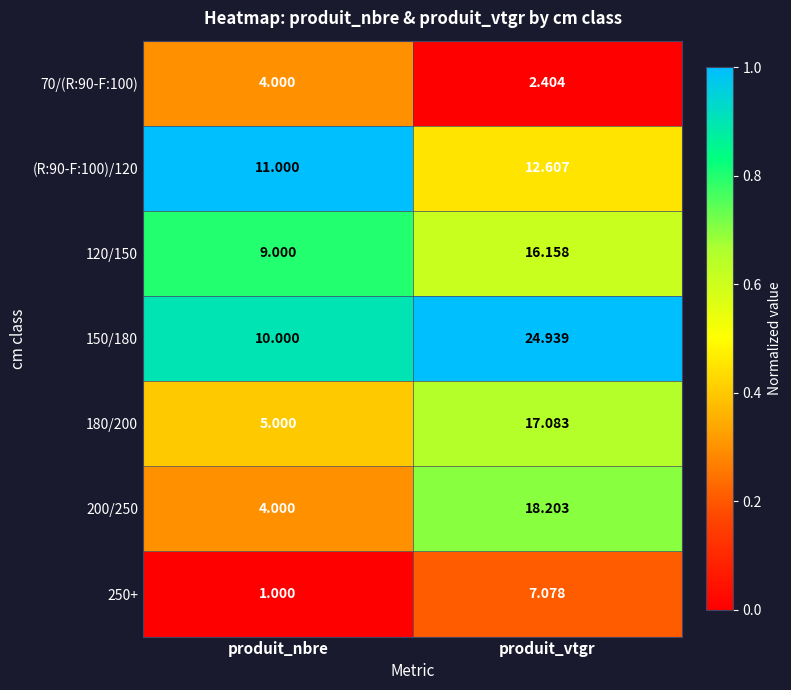

At which label does 200/250 reach its minimum?

produit_nbre